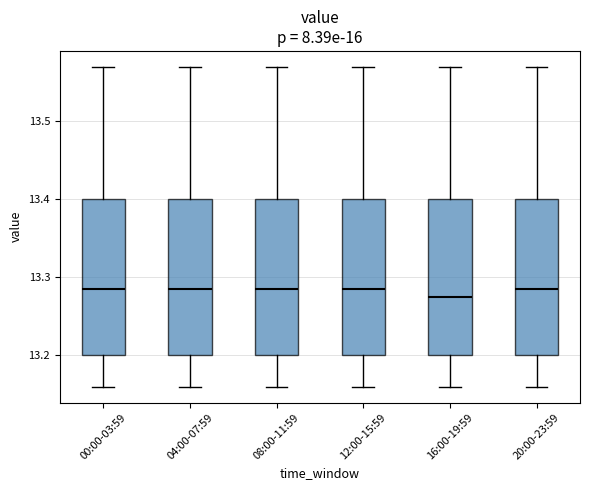

Which box has the lowest median line?

16:00-19:59